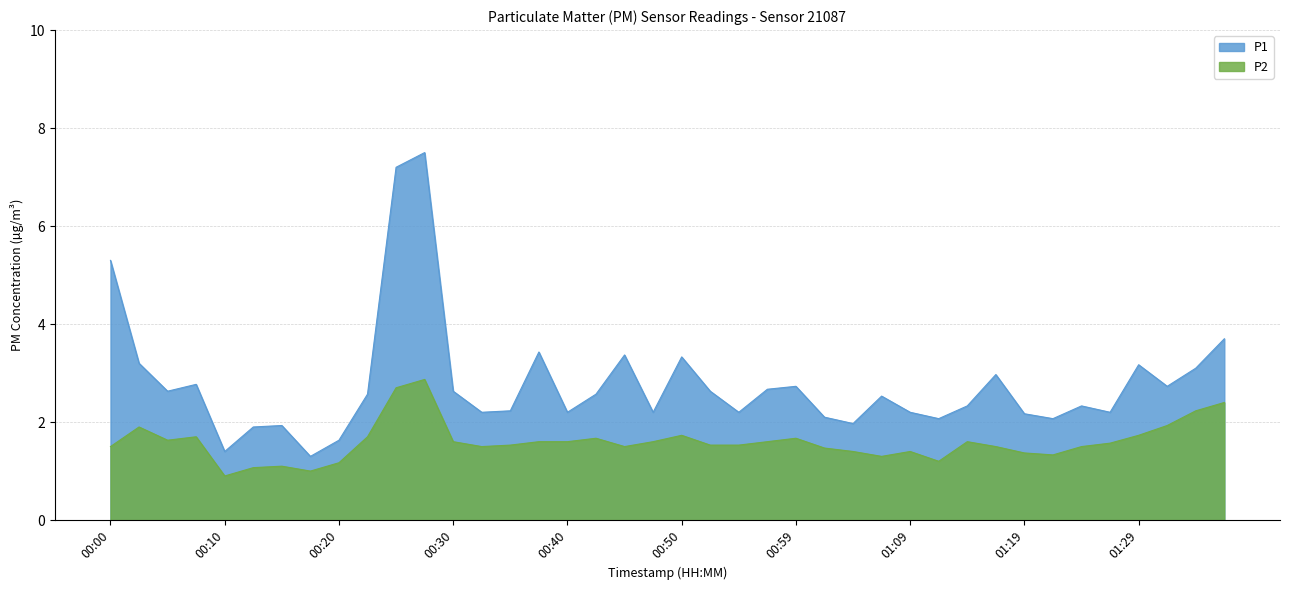

Which series has the largest total across all categories?

P1